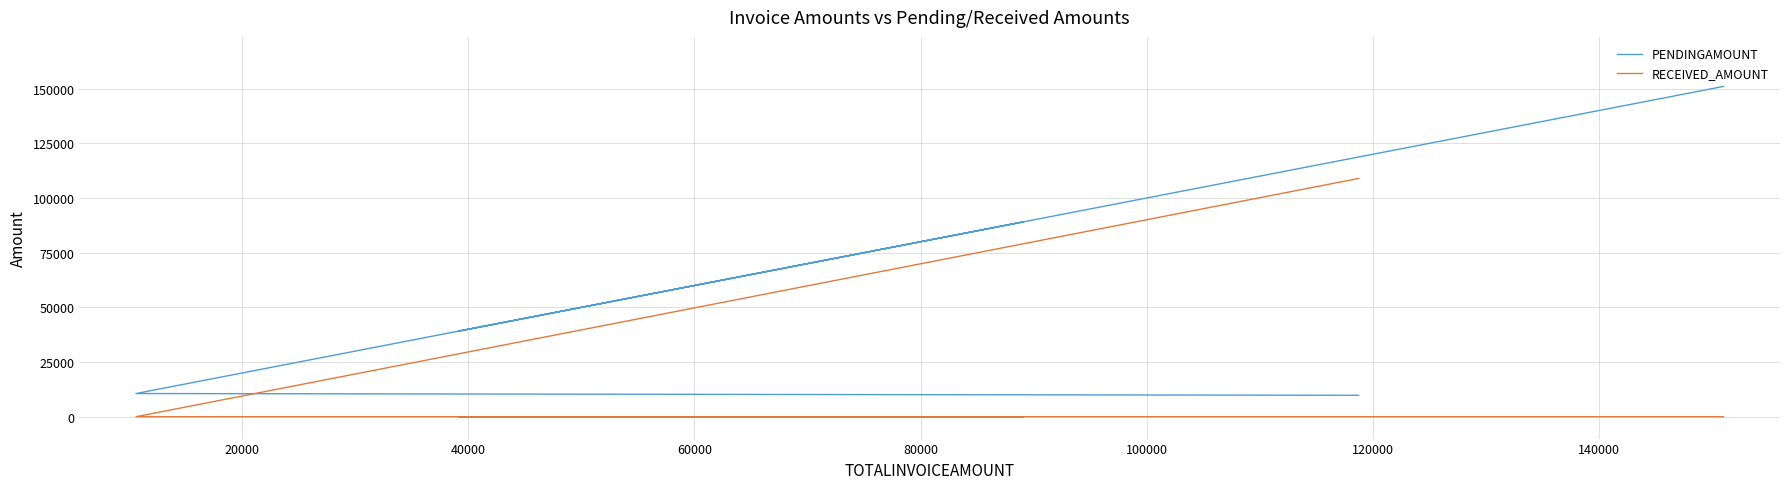

Rank the series by their maximum value, from lowest to highest.

RECEIVED_AMOUNT, PENDINGAMOUNT